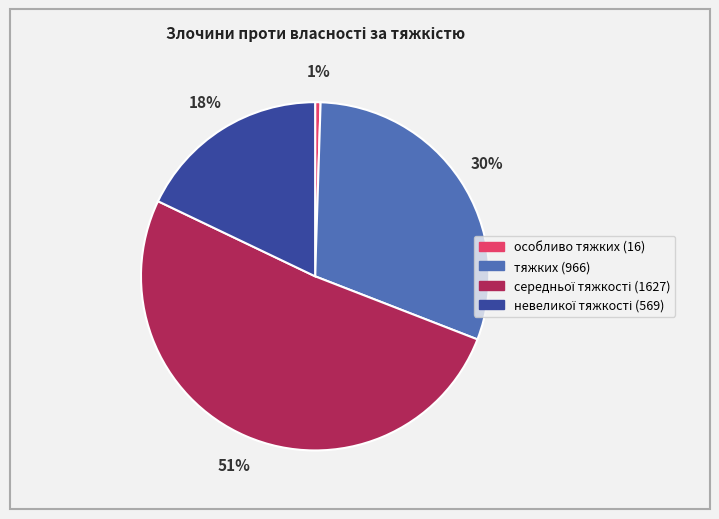

The особливо тяжких slice represents 1% of the pie. True or false?

True